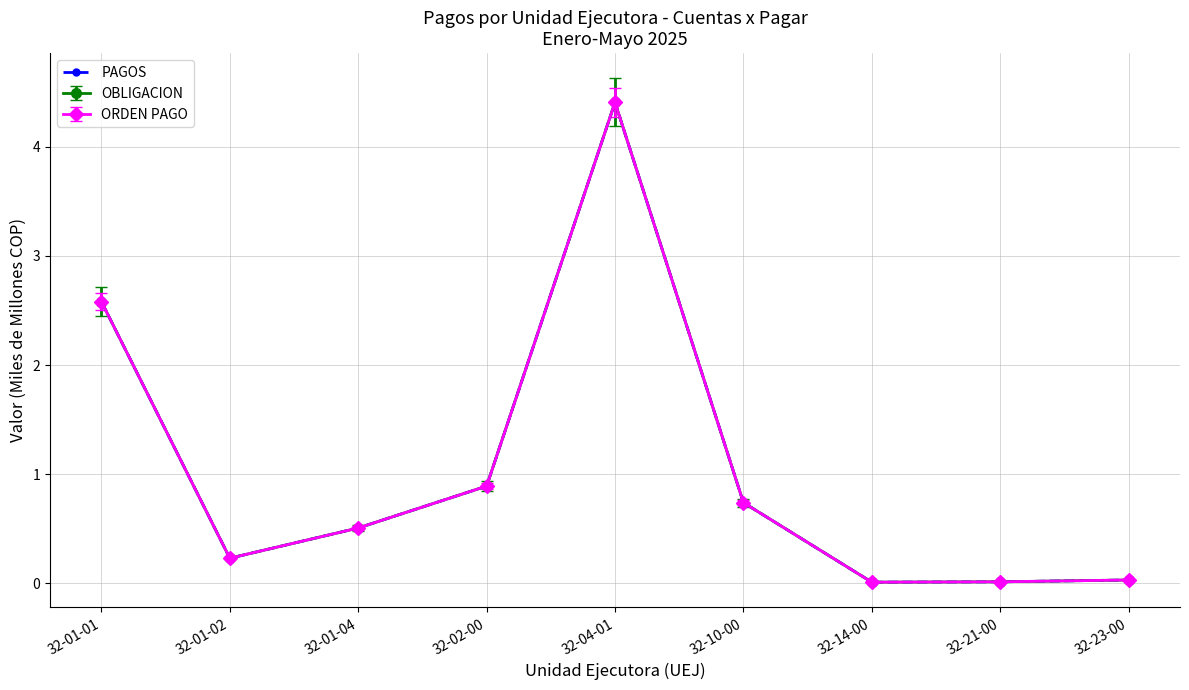

Reading left to right, what are all the values shown in this chart?

2.6	0.2	0.5	0.9	4.4	0.7	0.0	0.0	0.0